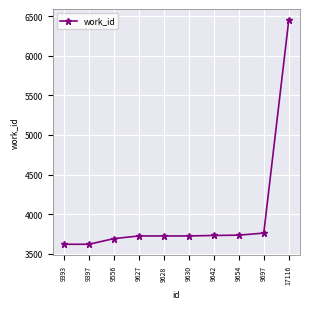

What is the greatest value displayed?

6447